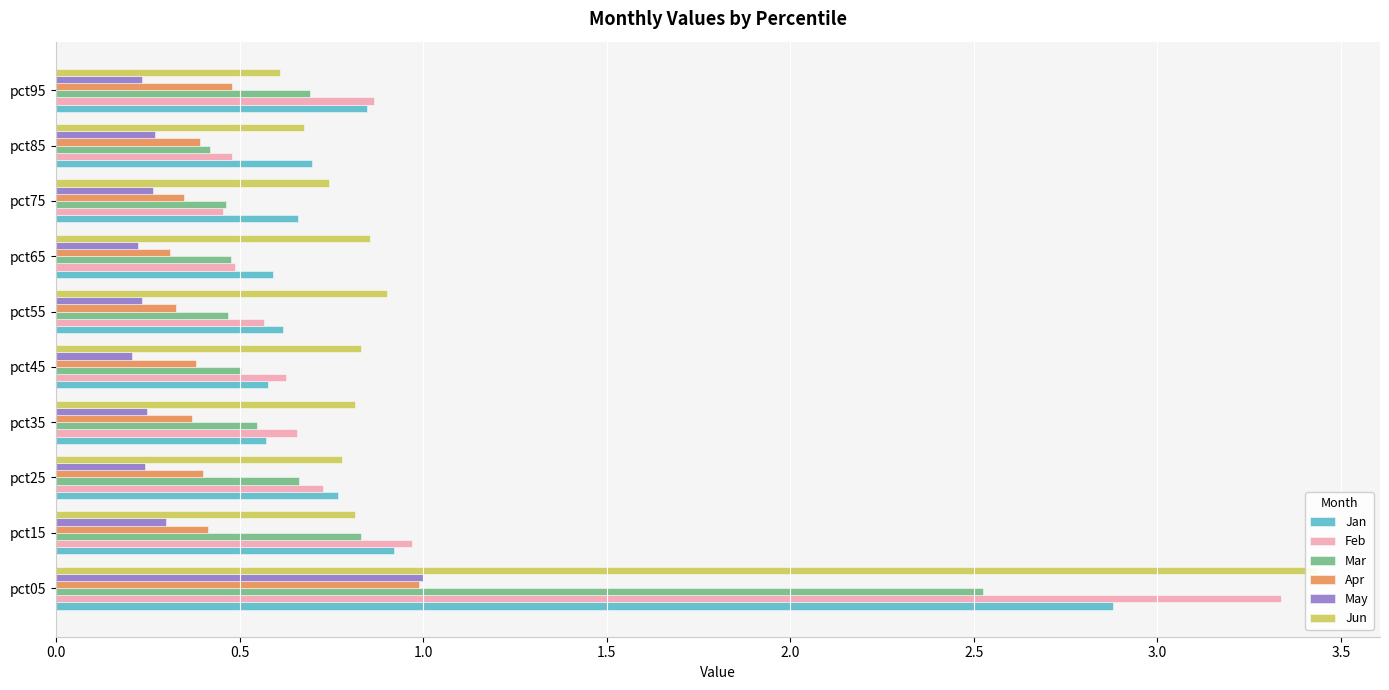

What are all the series names shown in the legend?

Jan, Feb, Mar, Apr, May, Jun